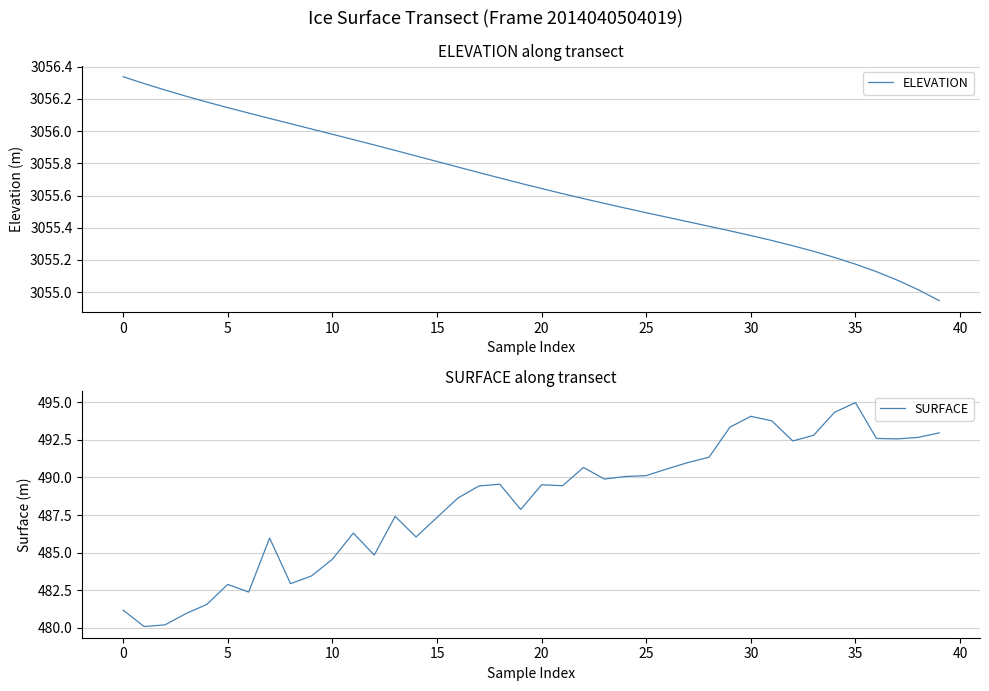

What is the minimum value for SURFACE?

480.1